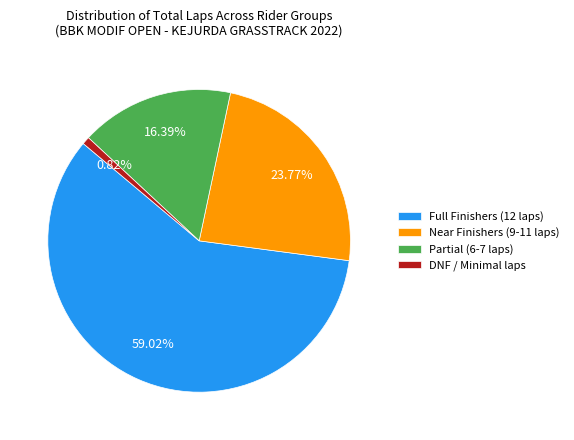

Does any single category account for the majority?

Yes